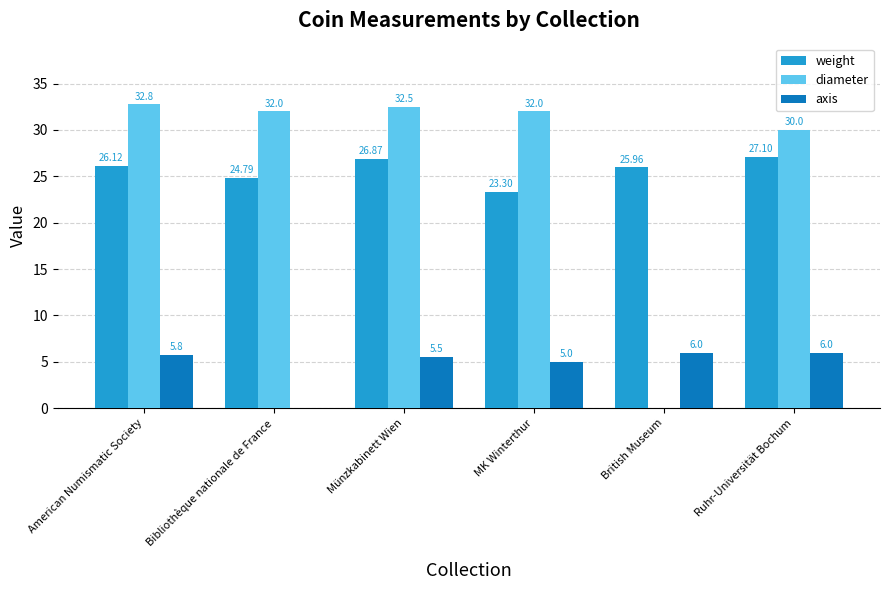

Where is weight nearest to the value 25?

Bibliothèque nationale de France